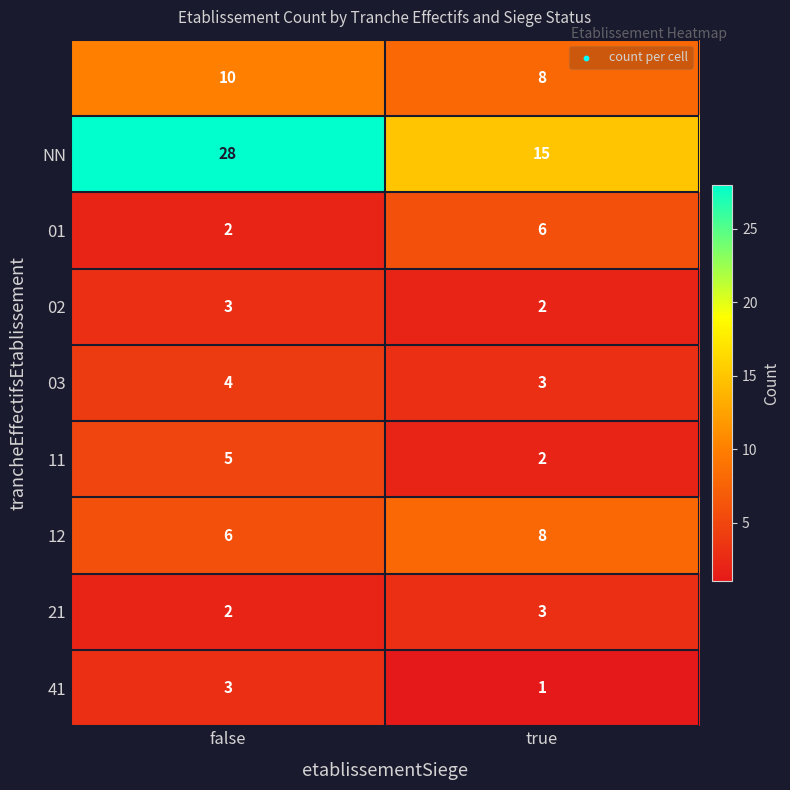

At which category is the sum across all series the highest?

false